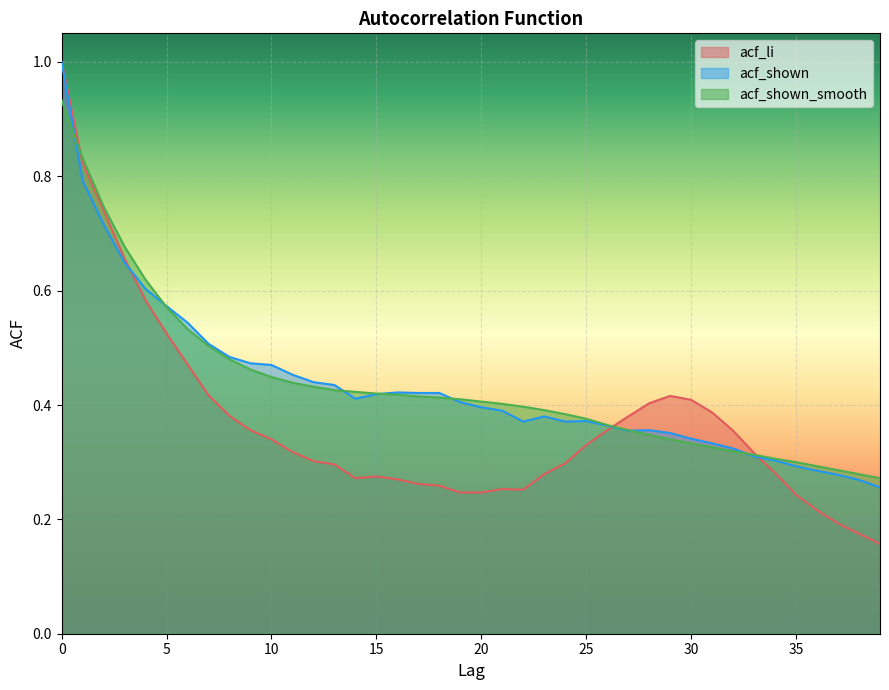

True or false: acf_shown has a value of 0.2 at 36.

False